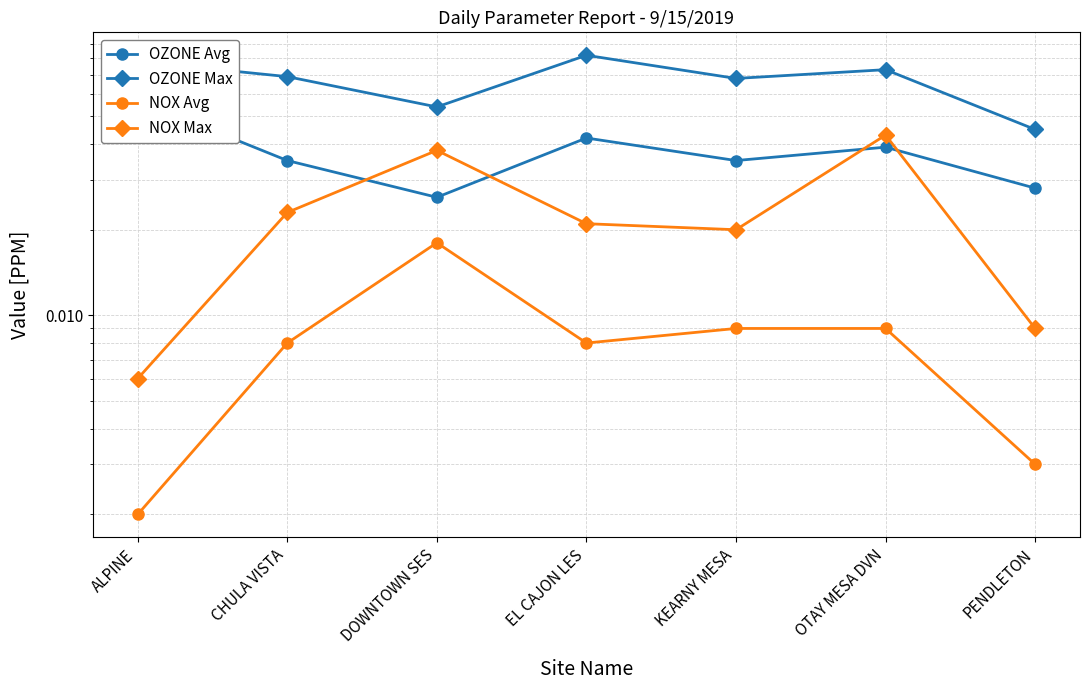

At which category is the sum across all series the highest?

OTAY MESA DVN